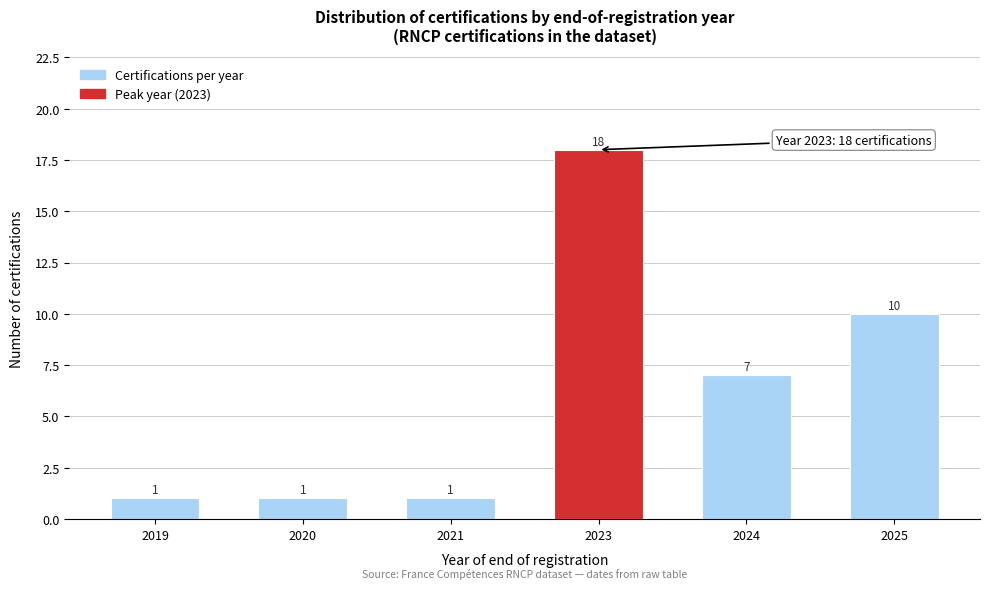

Reading left to right, what are all the values shown in this chart?

1	1	1	18	7	10